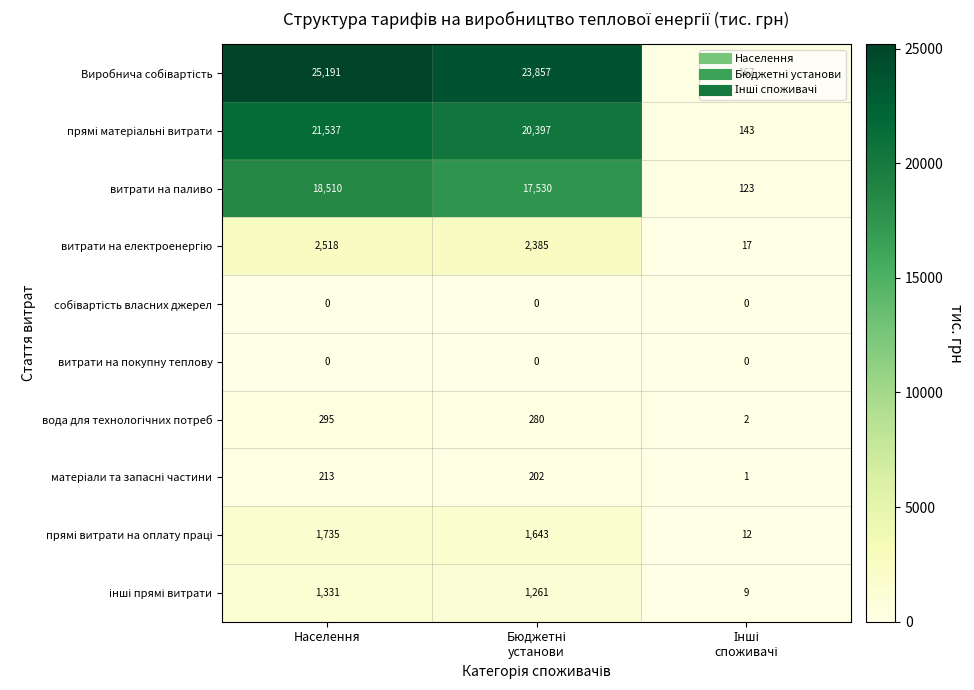

What is the maximum value shown in the chart?

25191